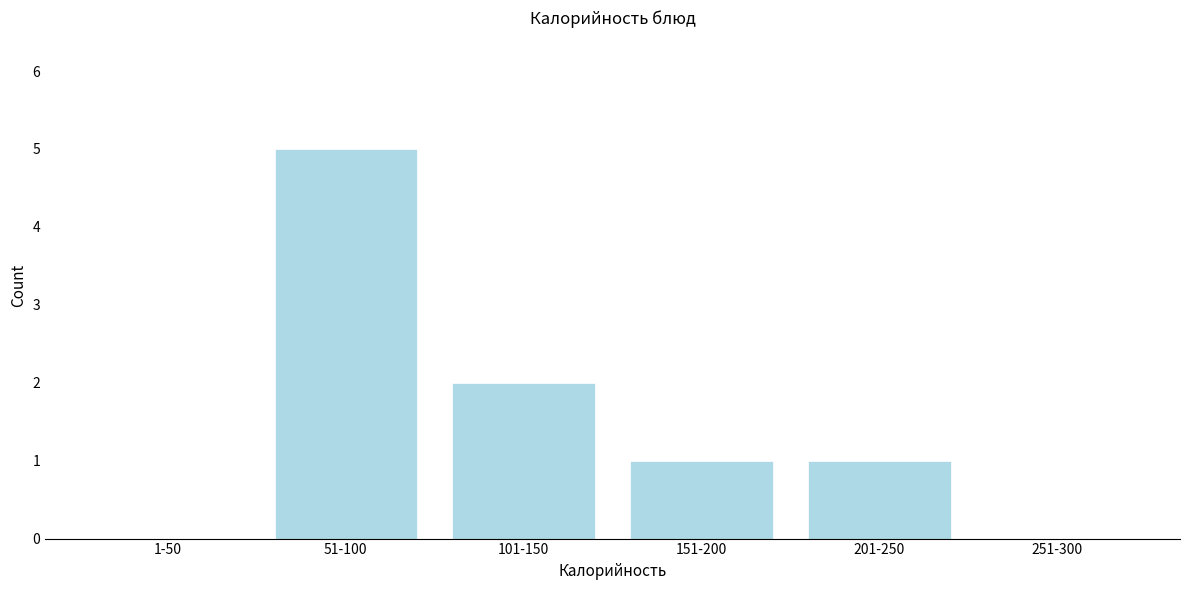

Reading left to right, list all the values displayed in this chart.

1-50=0	51-100=5	101-150=2	151-200=1	201-250=1	251-300=0